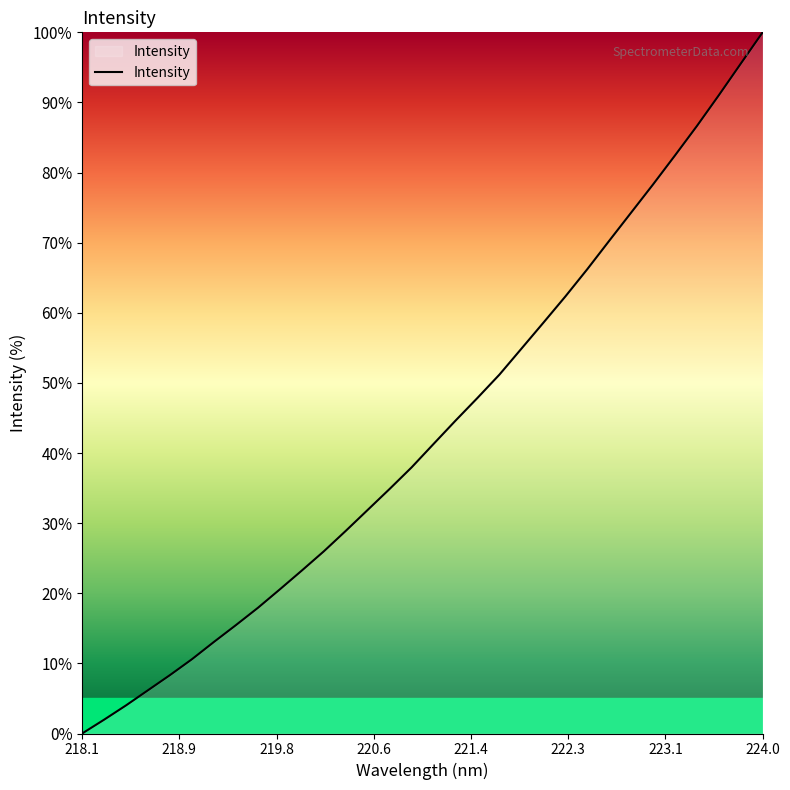

What is the difference between the maximum and minimum values?

100.0